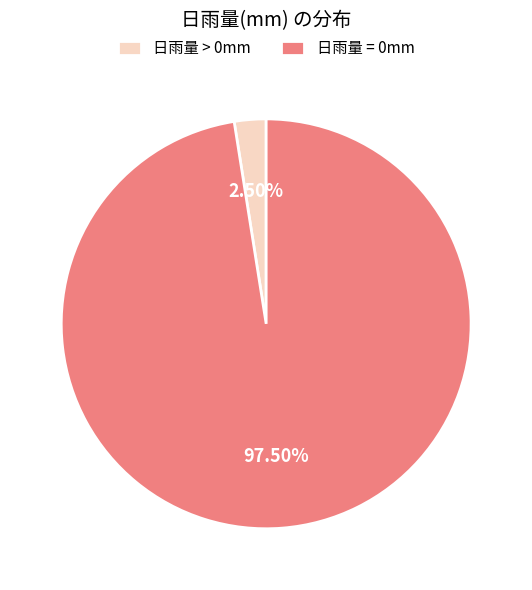

Rank the categories by value from highest to lowest.

日雨量 = 0mm, 日雨量 > 0mm